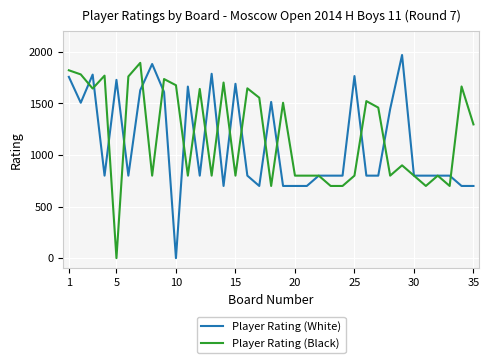

What is the highest value of the Player Rating (White) series?

1970